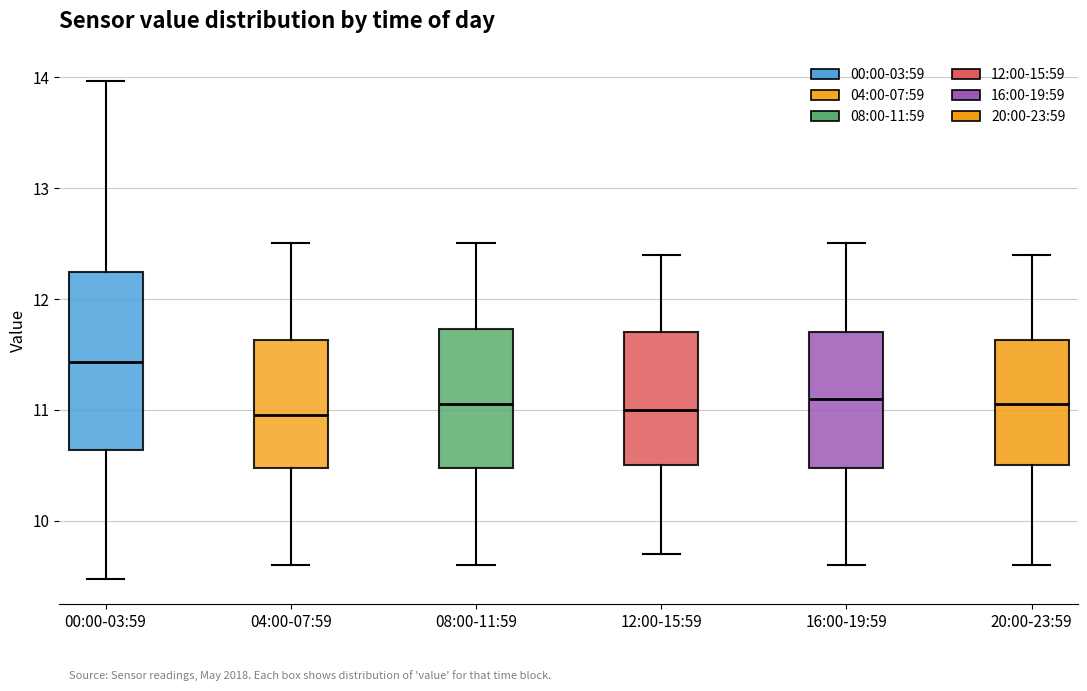

Which box is the tallest, from its lower edge to its upper edge?

00:00-03:59